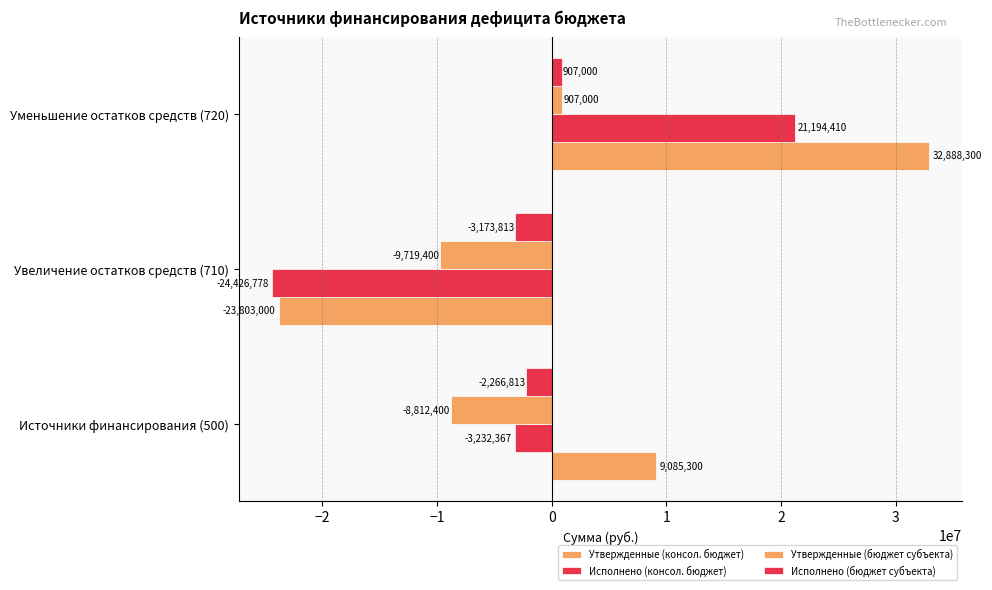

How many data points in Исполнено (консол. бюджет) are above -3232367?

1